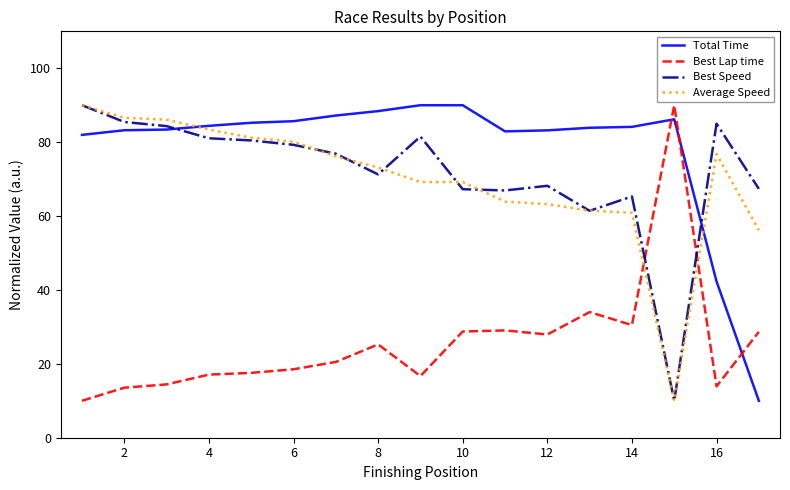

What is the minimum value for Best Speed?

10.0